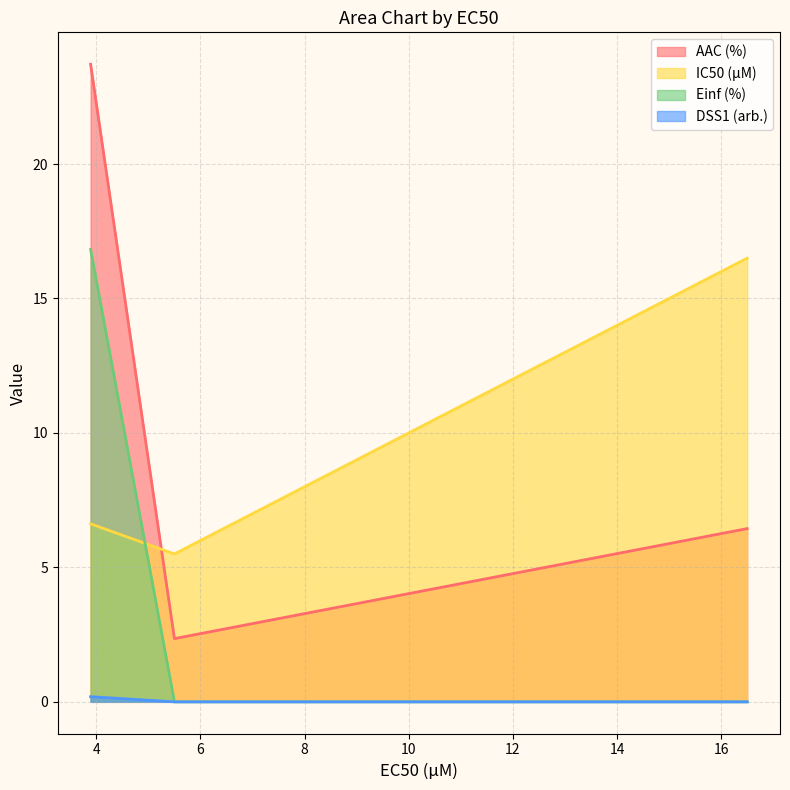

True or false: AAC (%) has a value of 6.6 at 16.5.

True